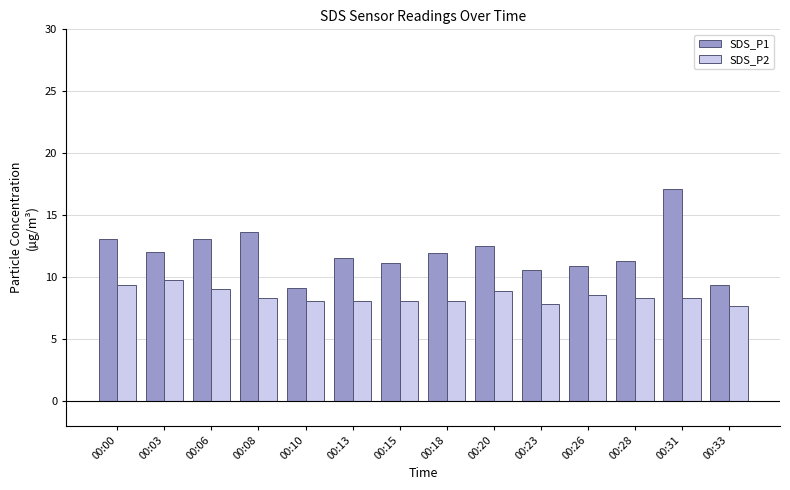

What is the value of the SDS_P1 bar at the 13th from the left?

17.1